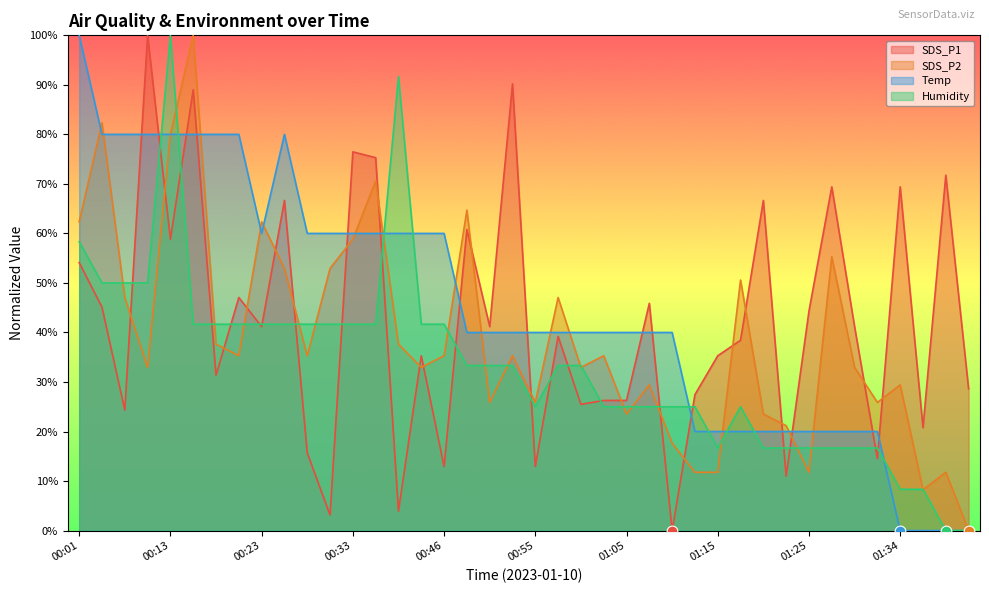

Which series has the largest total across all categories?

Temp